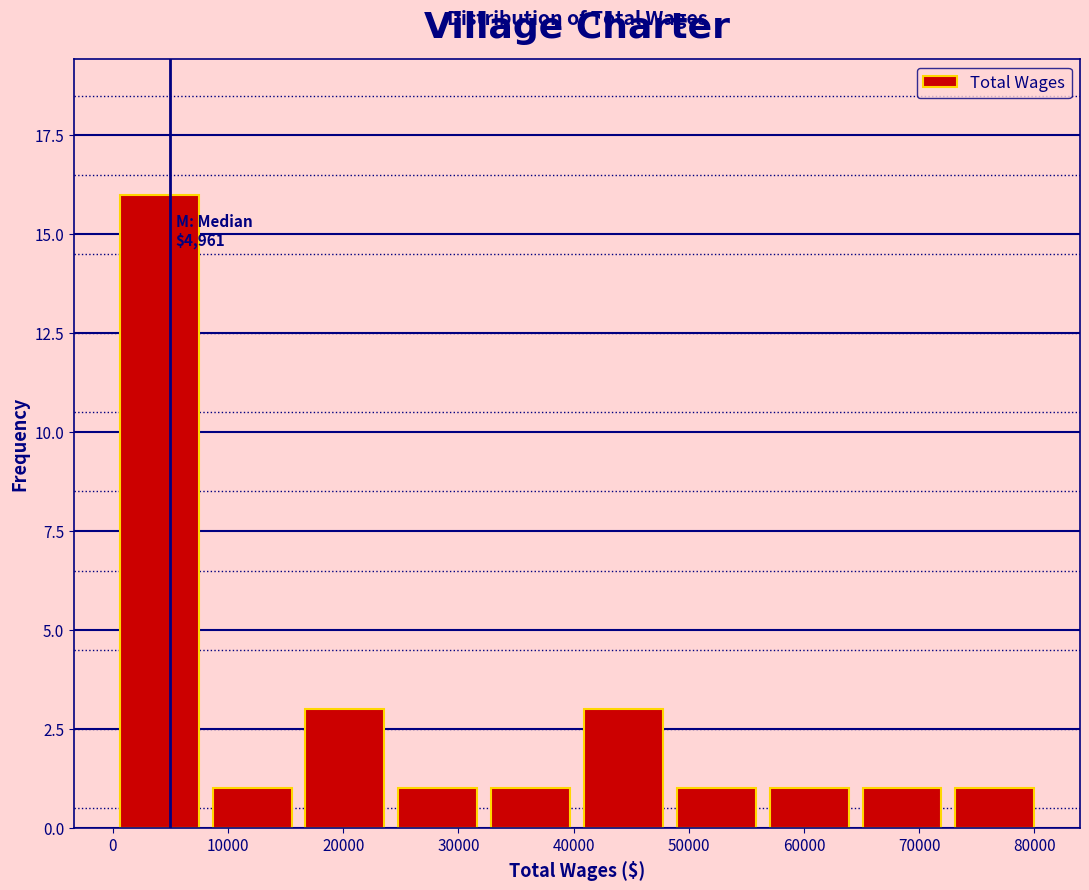

Over which range of the x-axis is the bar tallest?

0 to 8000